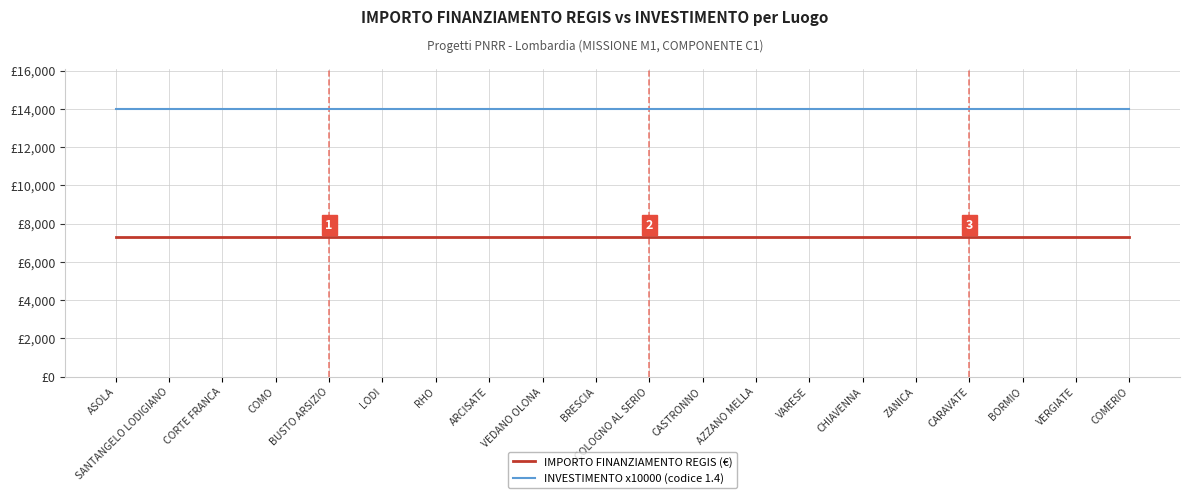

Does the chart display data point markers on the line(s)?

No